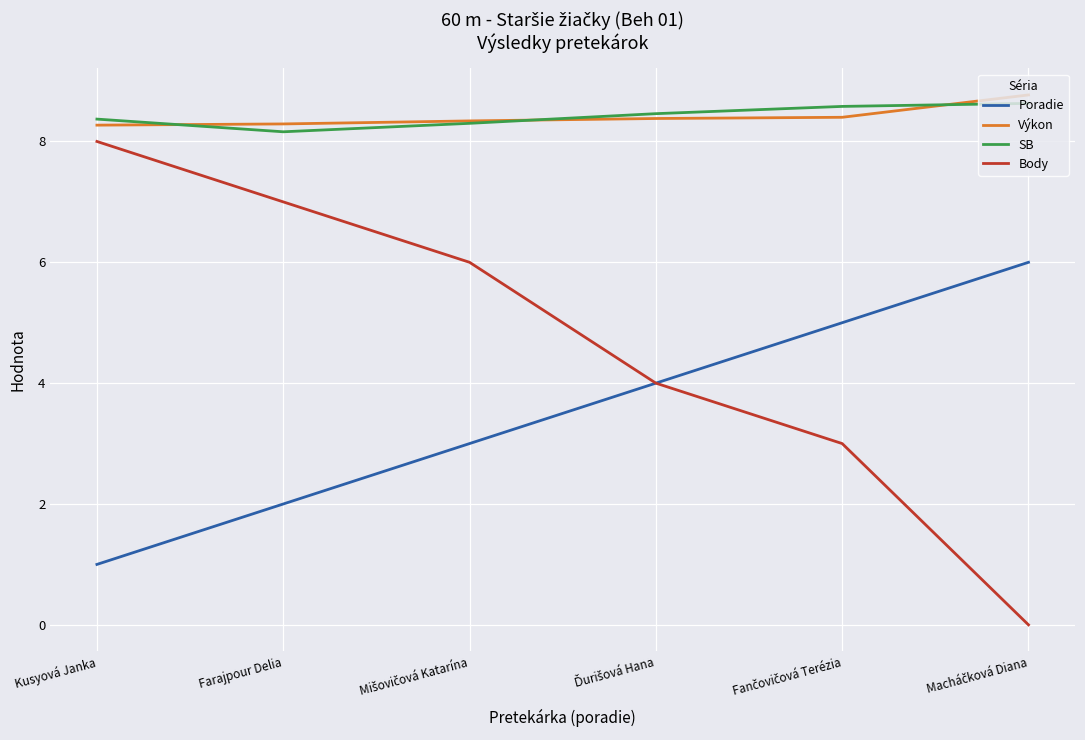

What is the sum of all SB values?

50.5